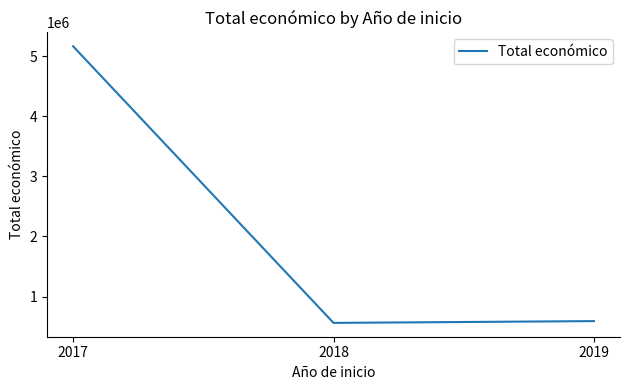

The value at 2017 is 5163335. True or false?

True